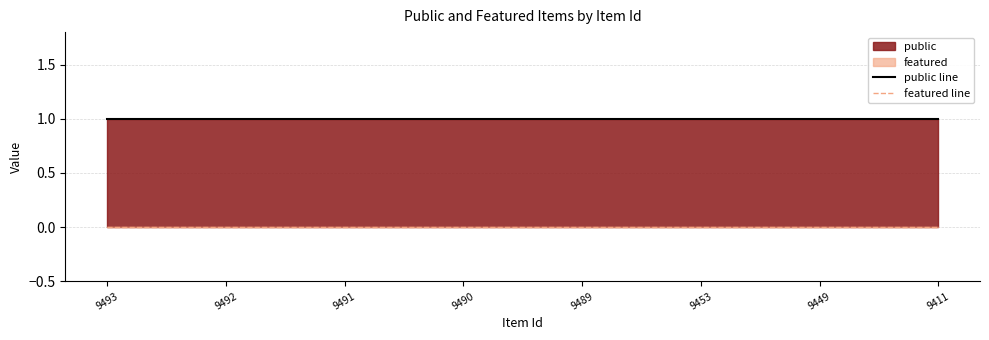

Reading right to left, what are all the values shown in this chart?

public line: 1	1	1	1	1	1	1	1
featured line: 0	0	0	0	0	0	0	0